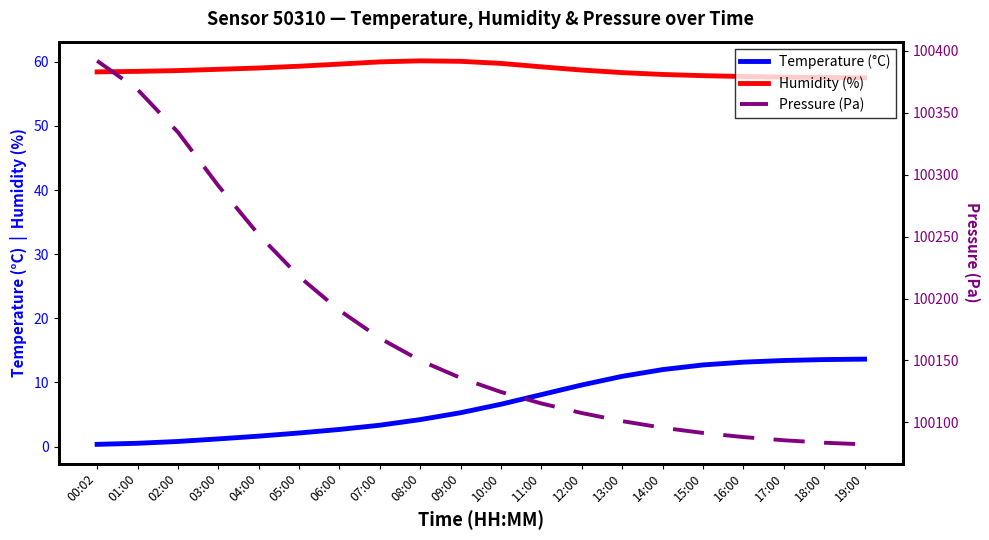

At which category is the sum across all series the highest?

00:02